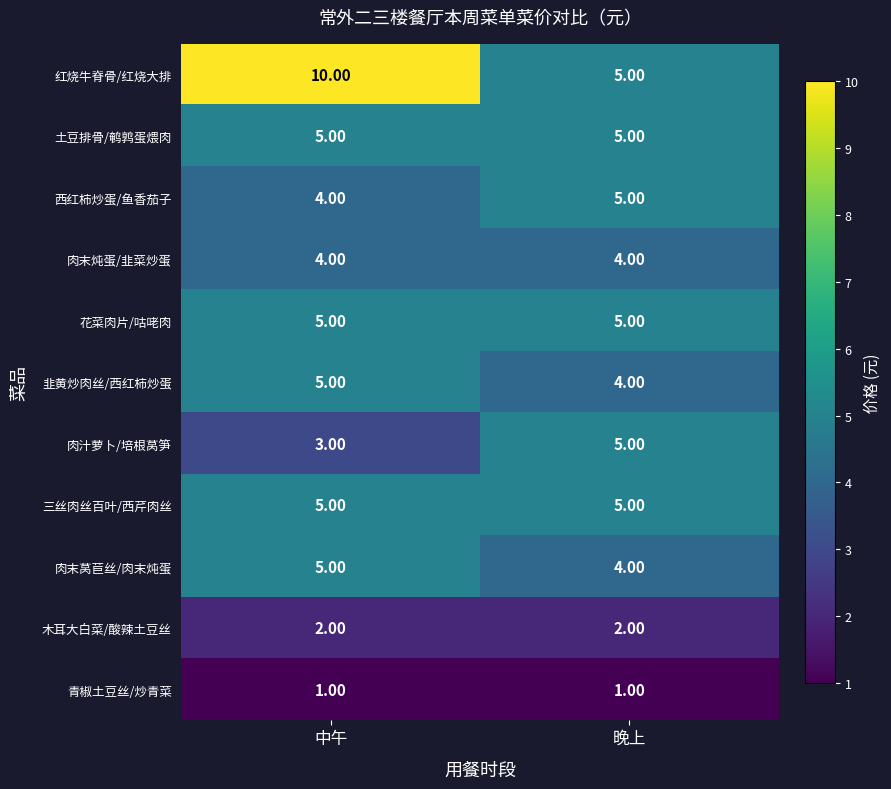

What is the sum of all 肉末炖蛋/韭菜炒蛋 values?

8